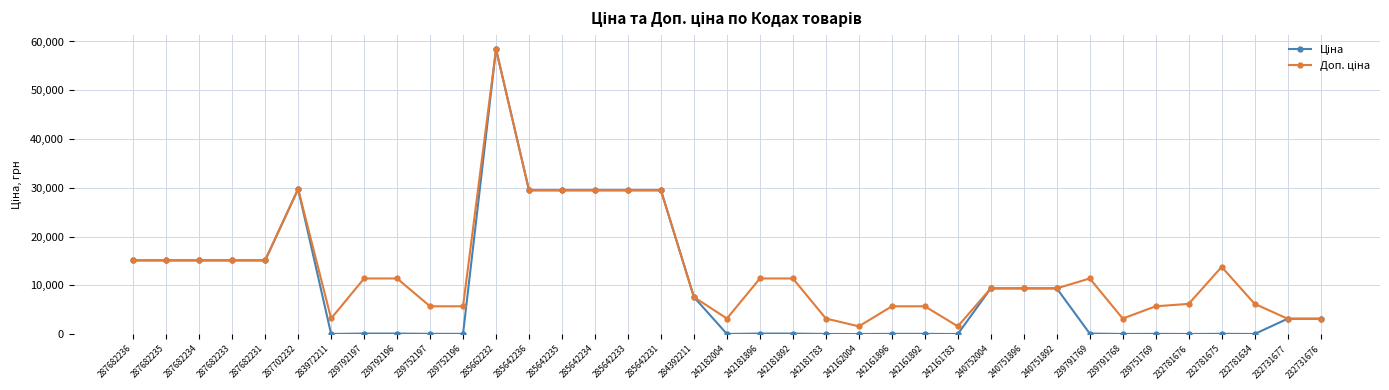

Which series has the largest range (max minus min)?

Ціна